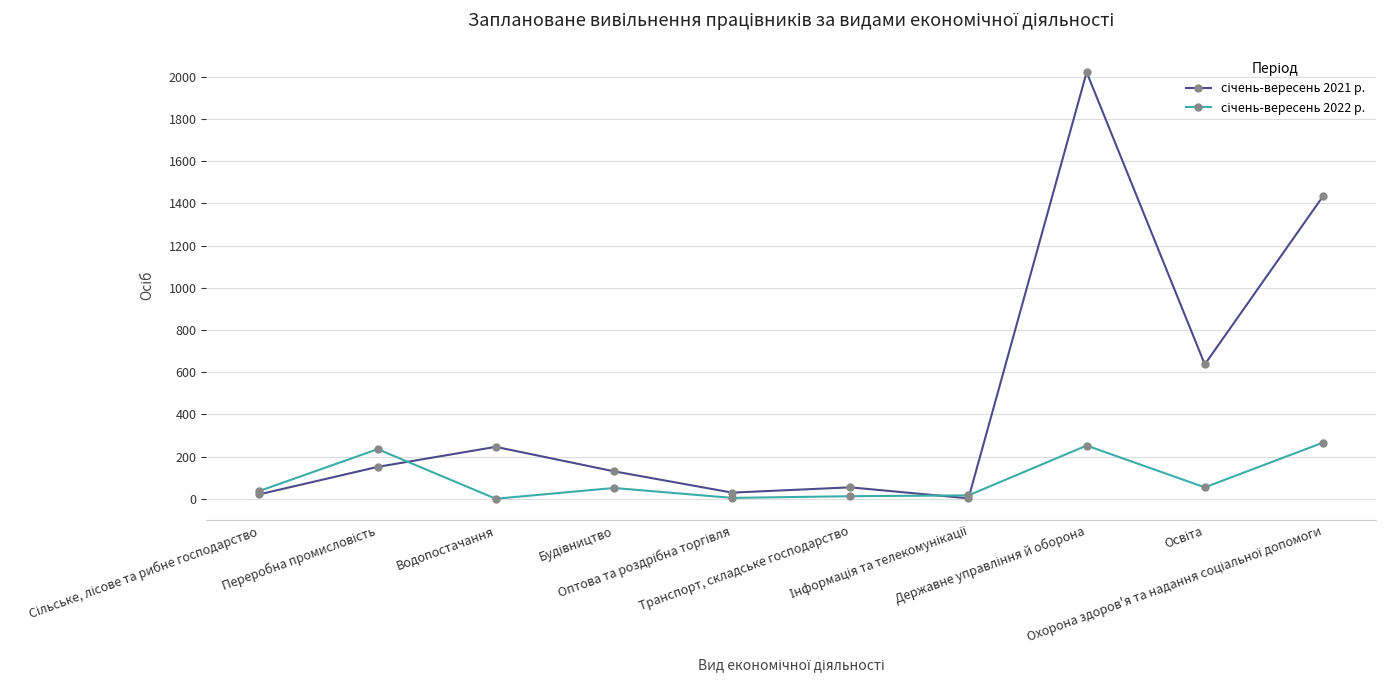

What is the greatest value displayed?

2022